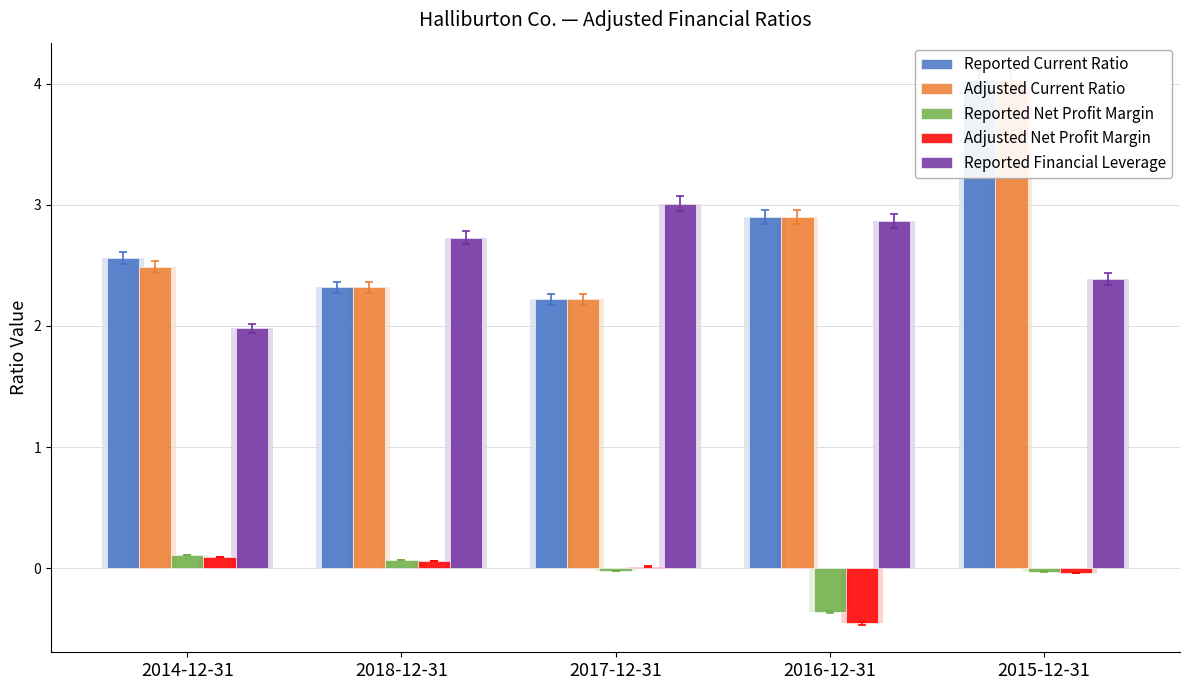

What is the approximate value of Reported Financial Leverage at 2015-12-31?

2.4